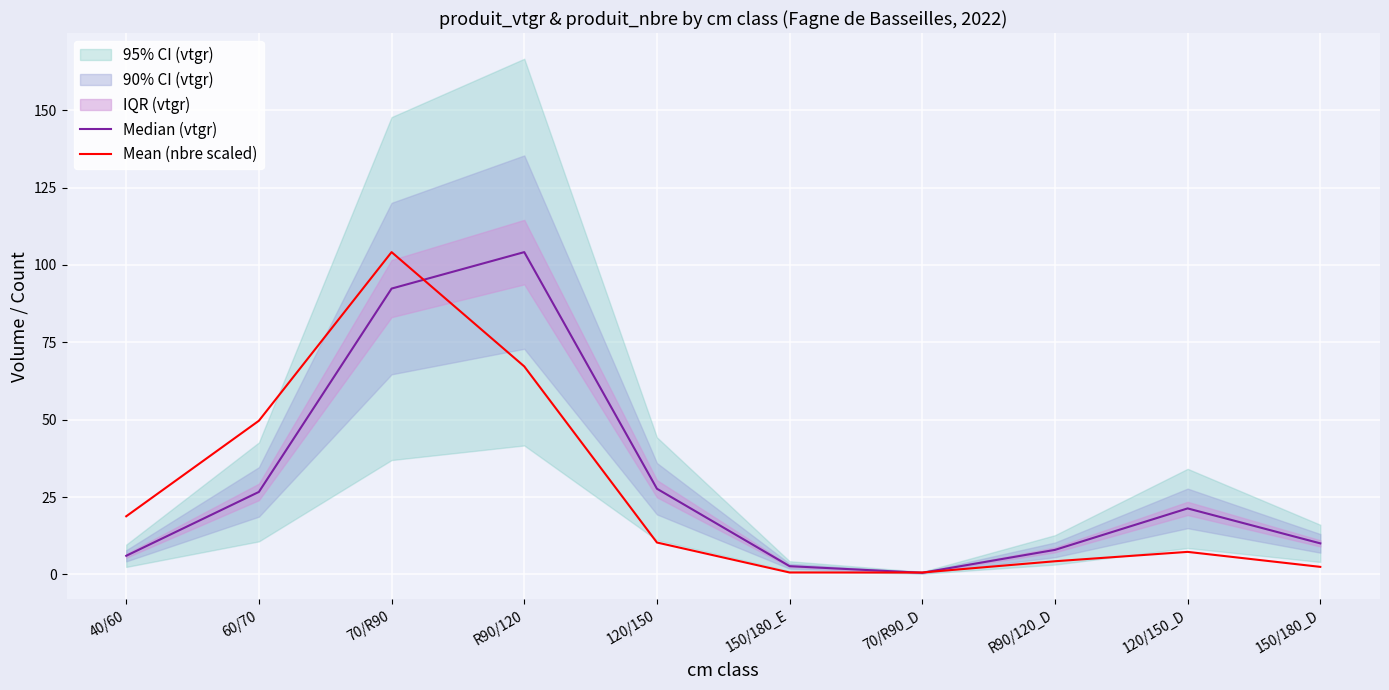

Rank the series at 60/70 from lowest to highest value.

Median (vtgr), Mean (nbre scaled)